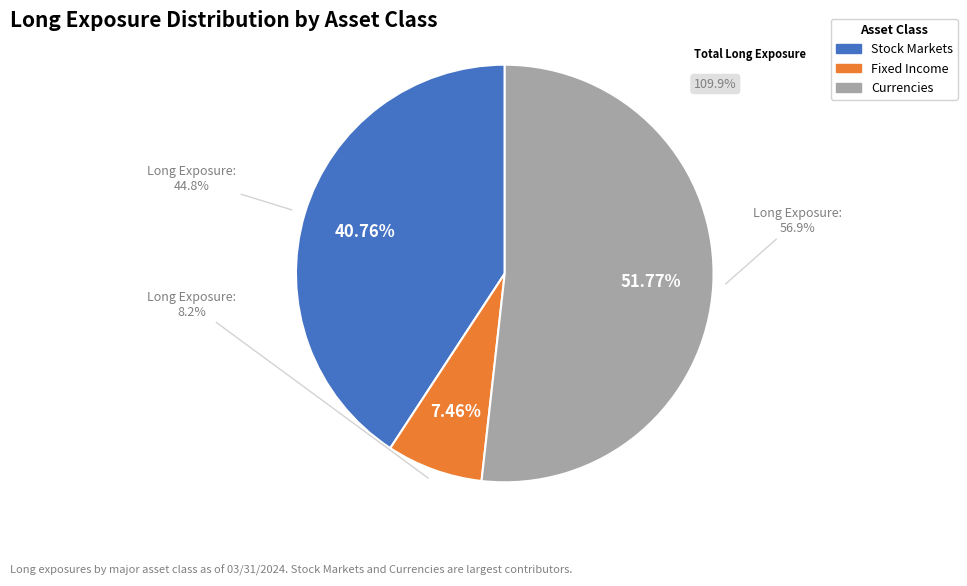

What portion of the pie excludes Commodities?

100.0%